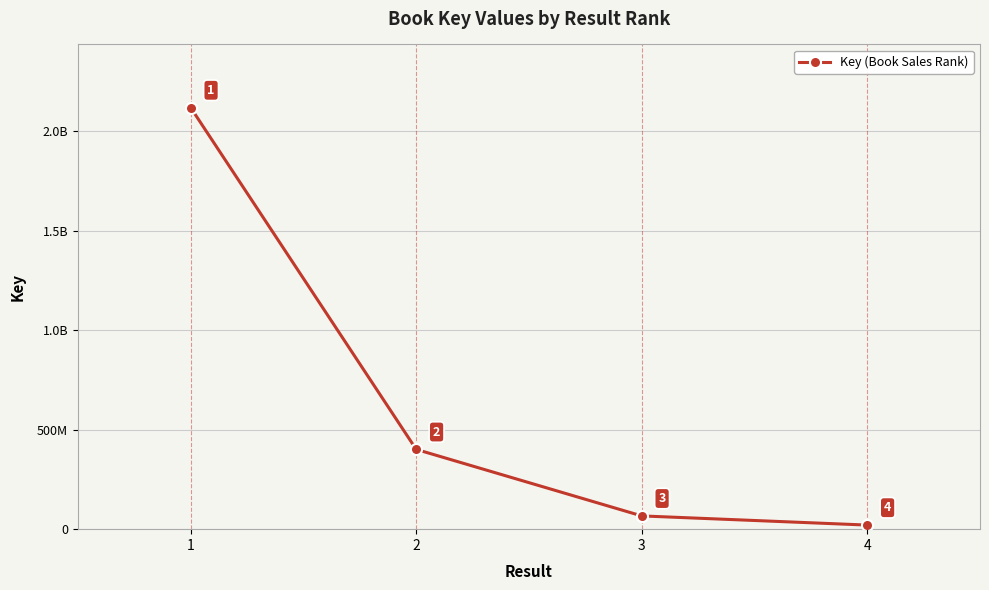

Does the chart have visible grid lines?

Yes